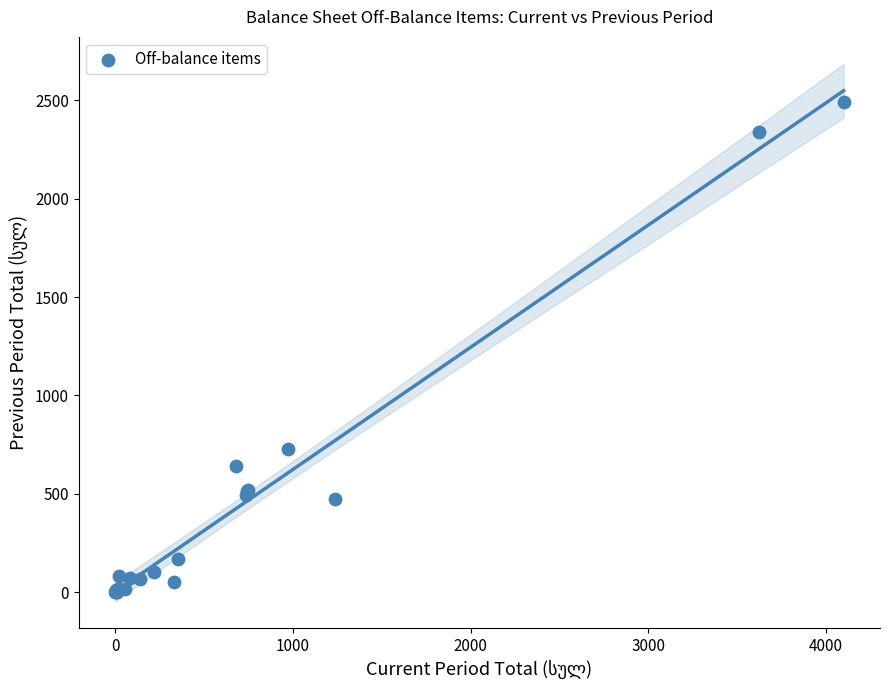

What Y value in the scatter plot is closest to 1246?

729.9